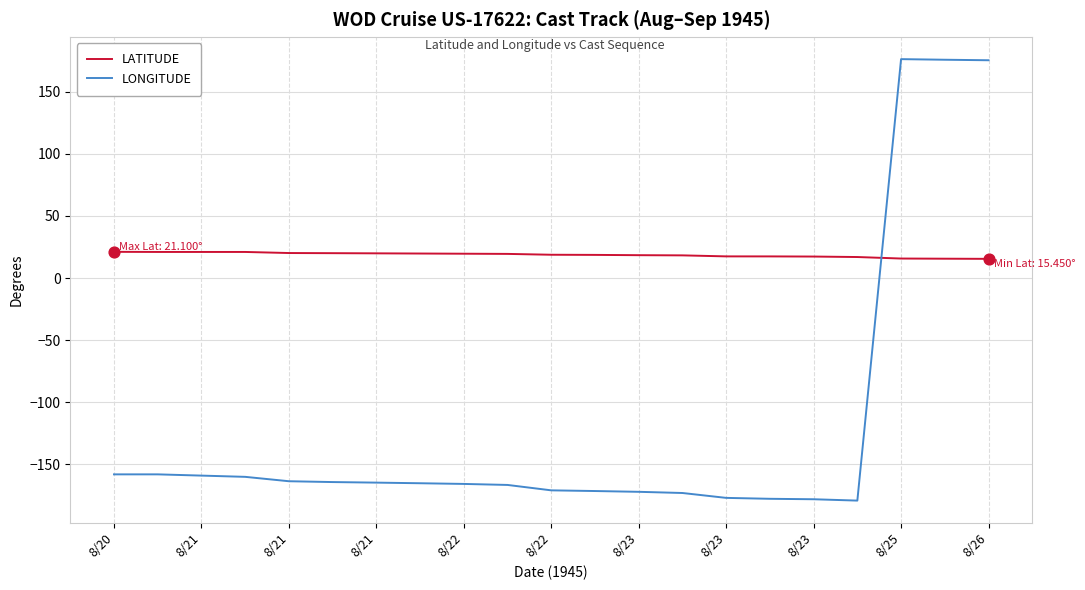

Which series has the largest range (max minus min)?

LONGITUDE